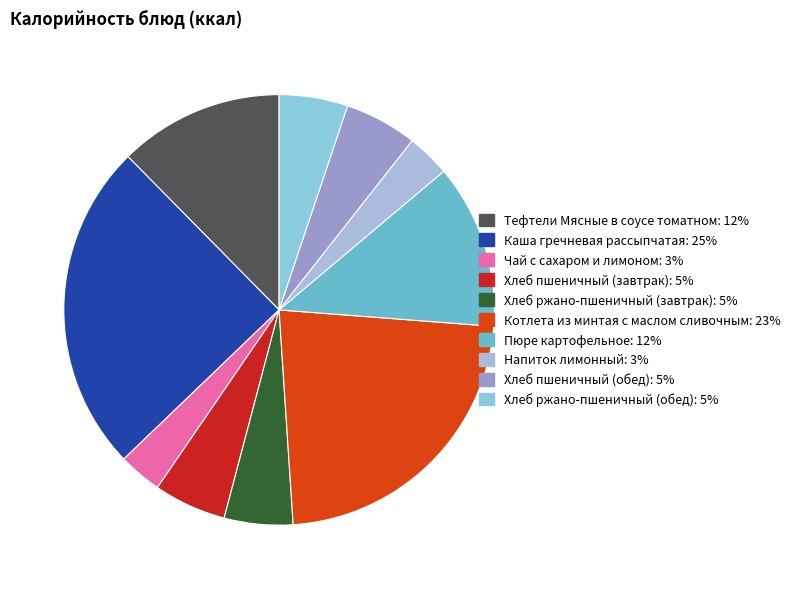

How much of the chart is everything except Хлеб ржано-пшеничный (завтрак)?

94.8%